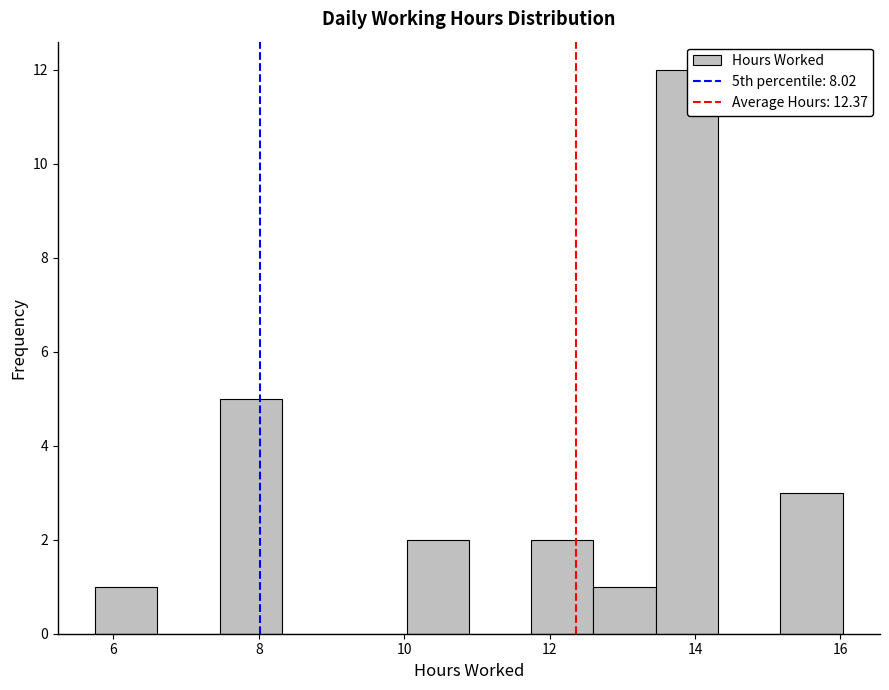

Over which range of the x-axis is the bar tallest?

13.4 to 14.4